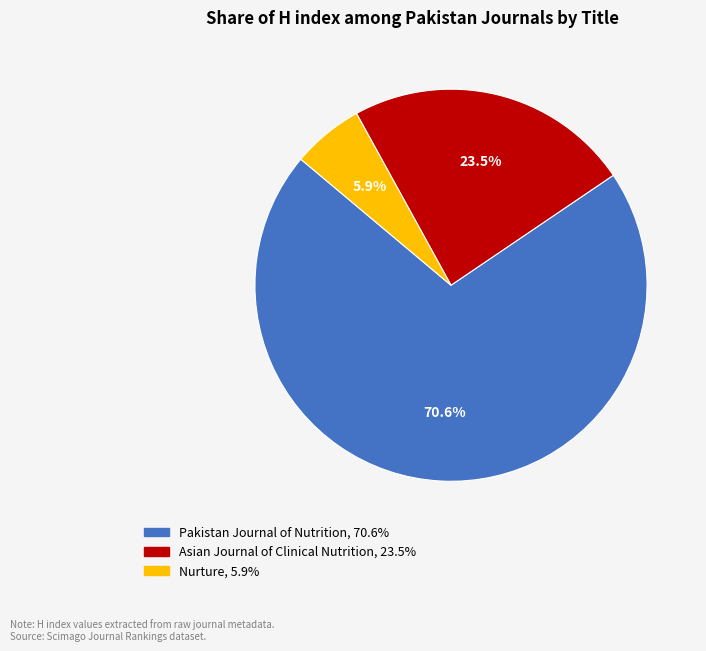

What portion of the pie excludes Pakistan Journal of Nutrition?

29.4%